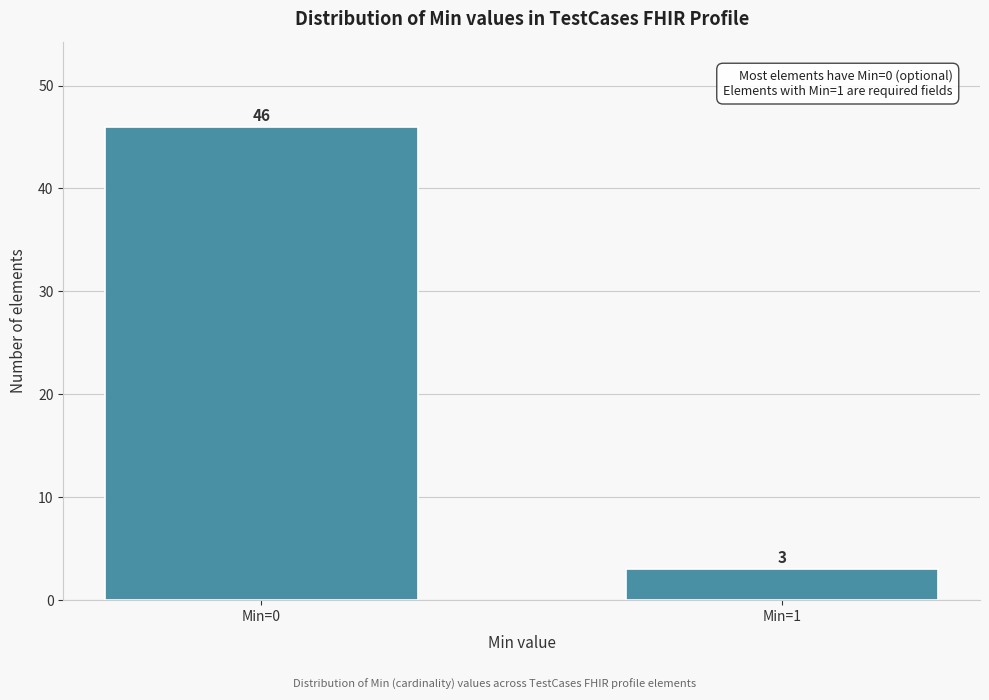

Reading left to right, transcribe all the data shown in this chart.

46	3